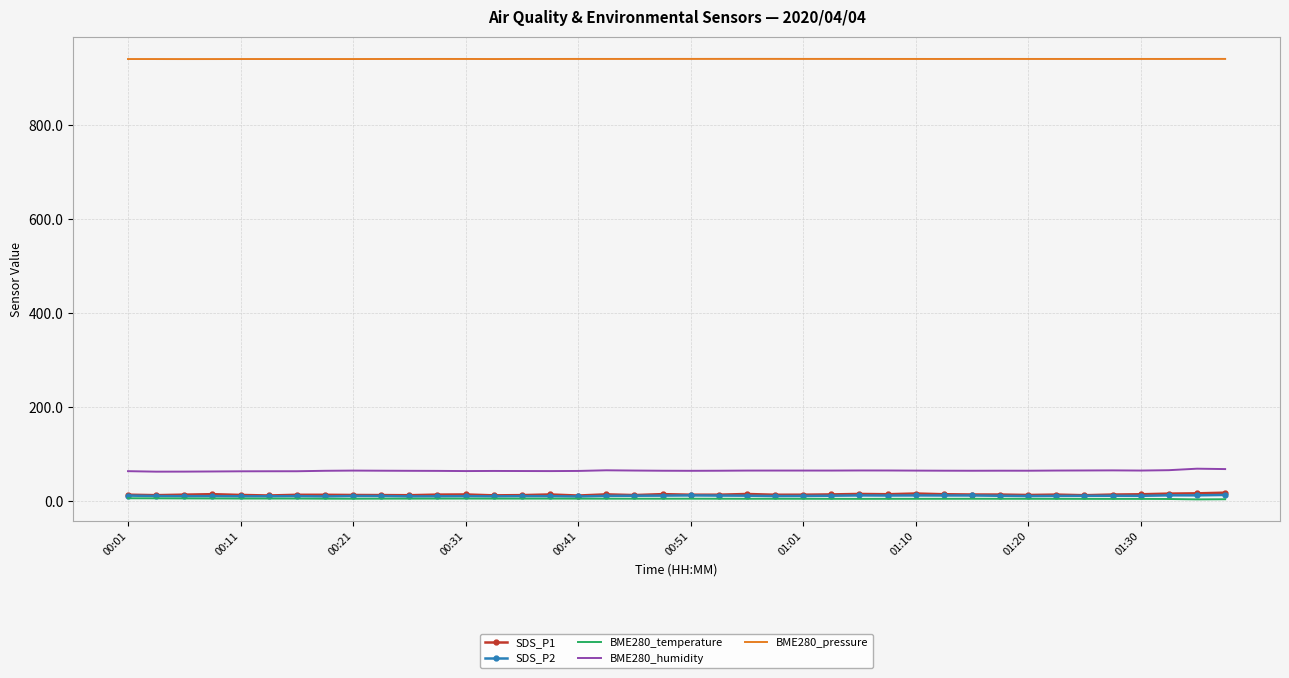

Which series has the largest total across all categories?

BME280_pressure